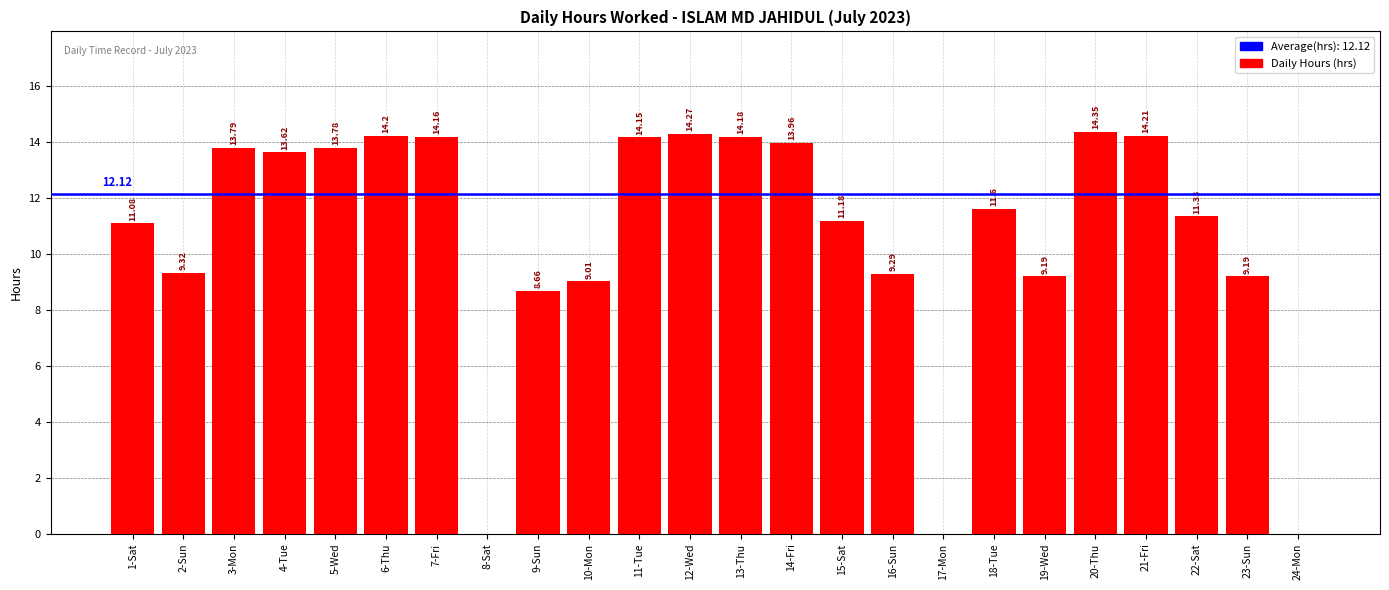

What is the sum of all values?

254.5